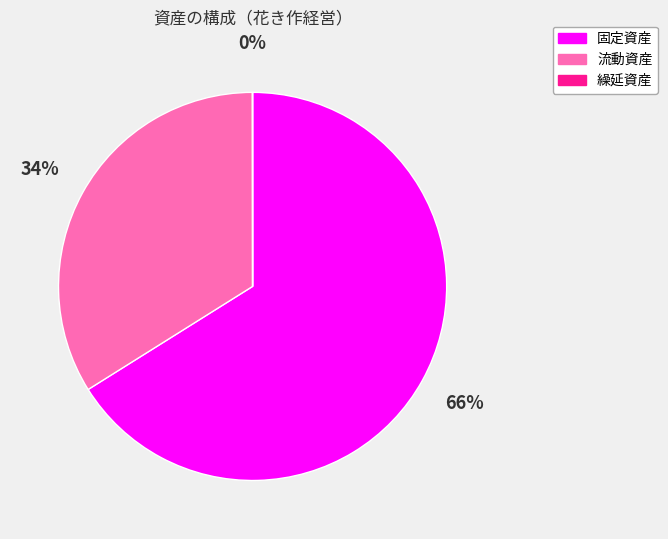

To the nearest percent, what is the combined percentage of 流動資産 and 固定資産?

100%